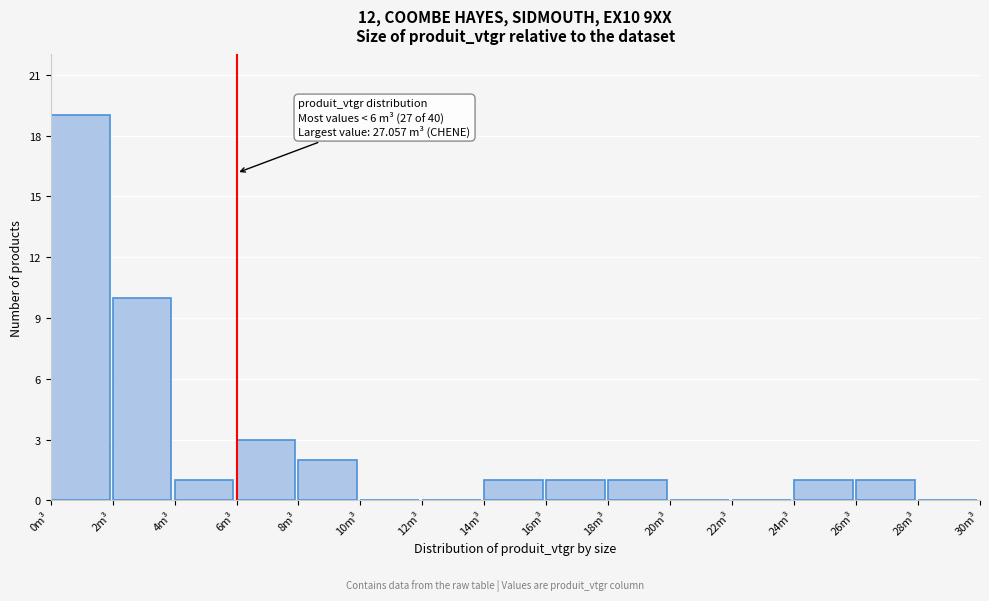

Over which range of the x-axis is the bar tallest?

0 to 2